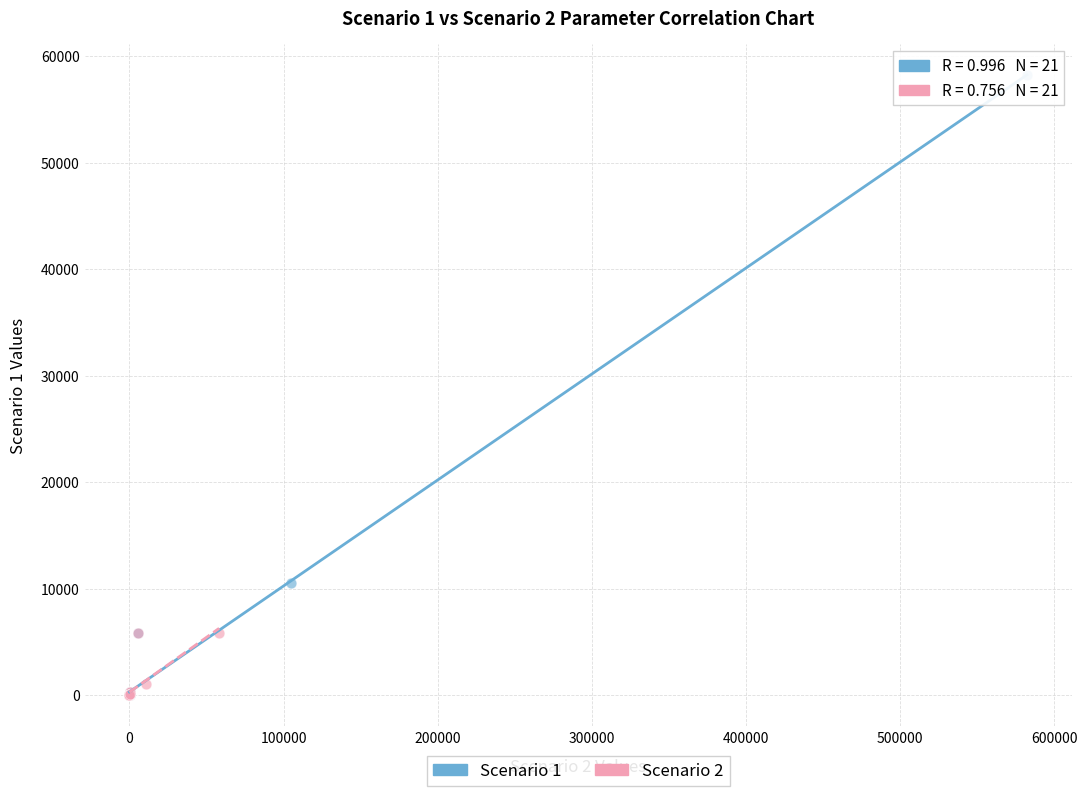

Which series has the widest spread of Y values?

Scenario 1